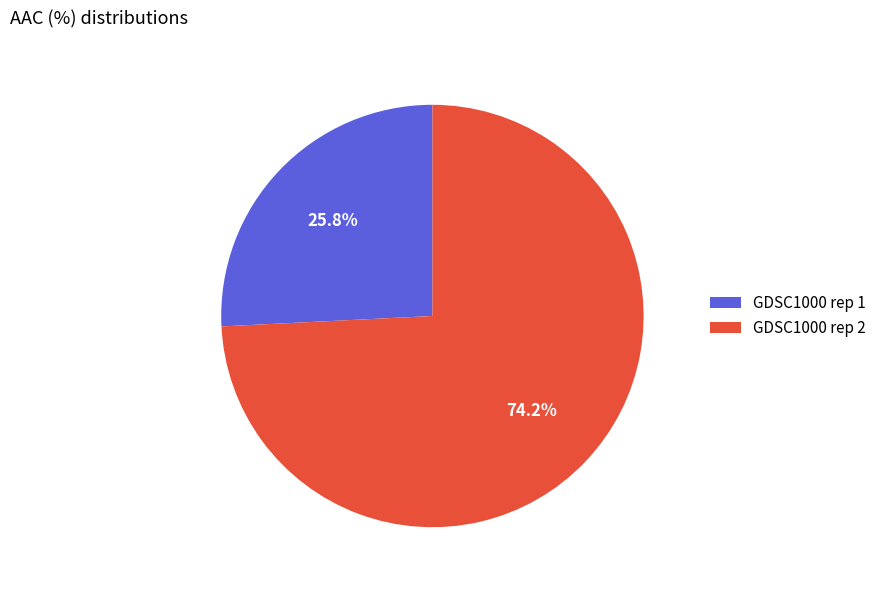

What percentage is the GDSC1000 rep 1 slice, to the nearest percent?

26%